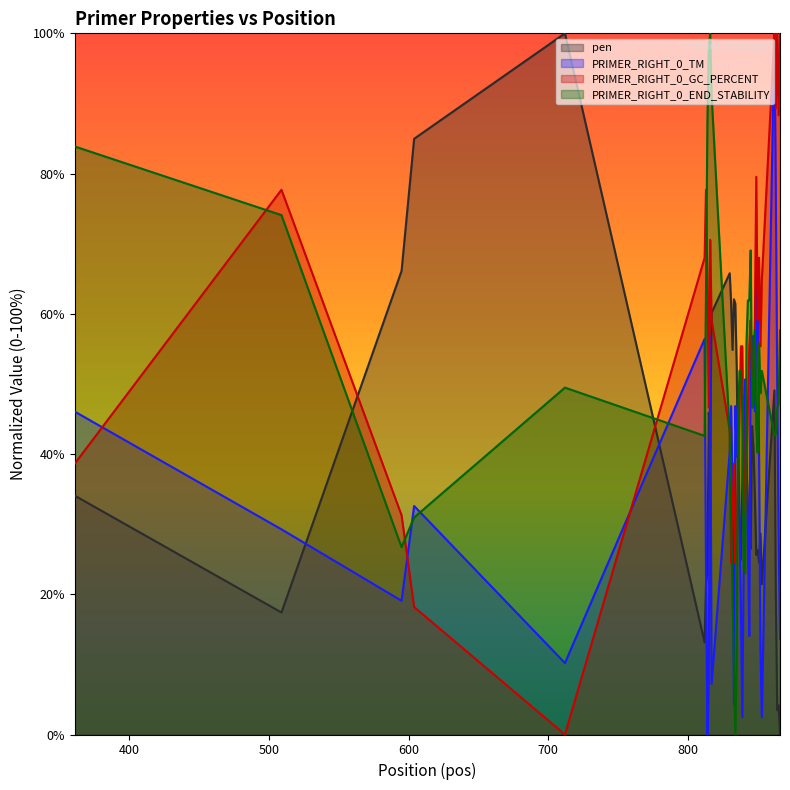

What is the greatest value displayed?

100.0